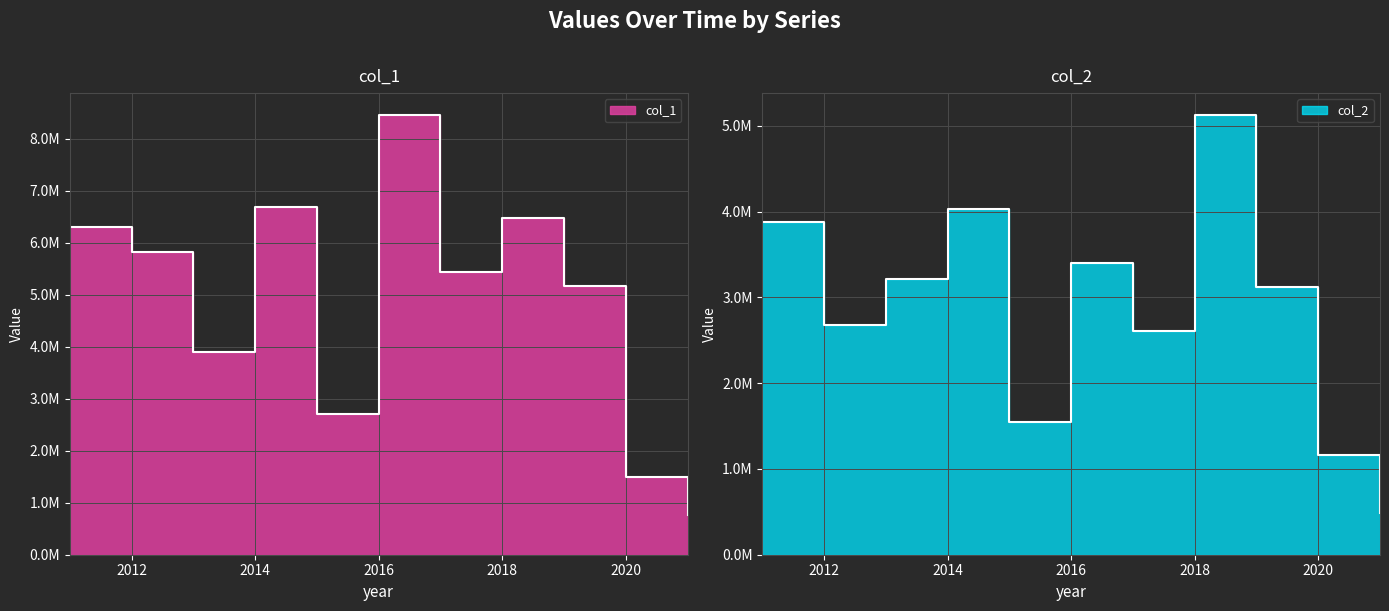

List the labels in order of col_2 value, smallest first.

2021, 2020, 2015, 2017, 2012, 2019, 2013, 2016, 2011, 2014, 2018